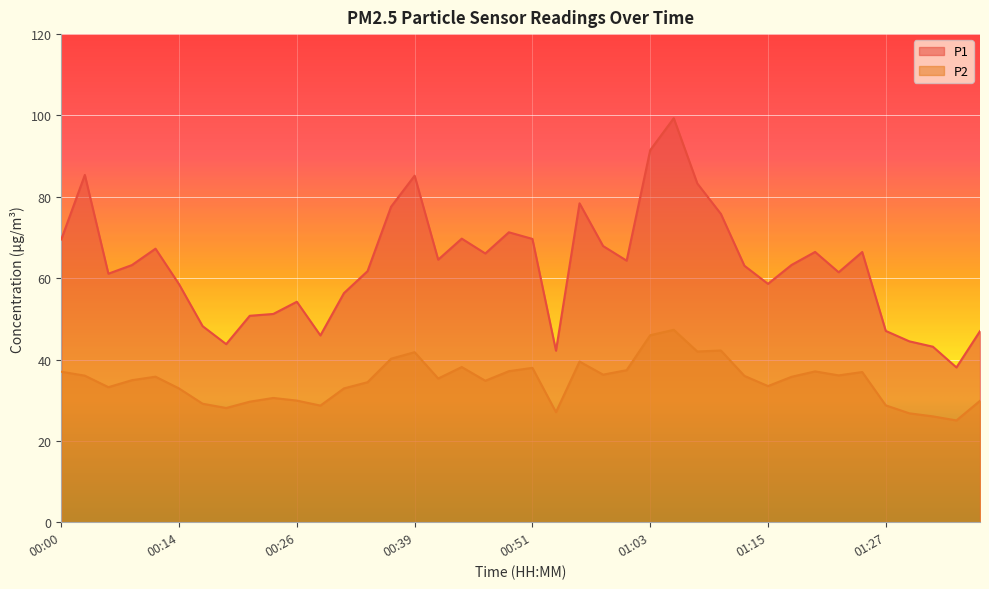

Between 00:34 and 00:36, which series saw the biggest shift?

P1